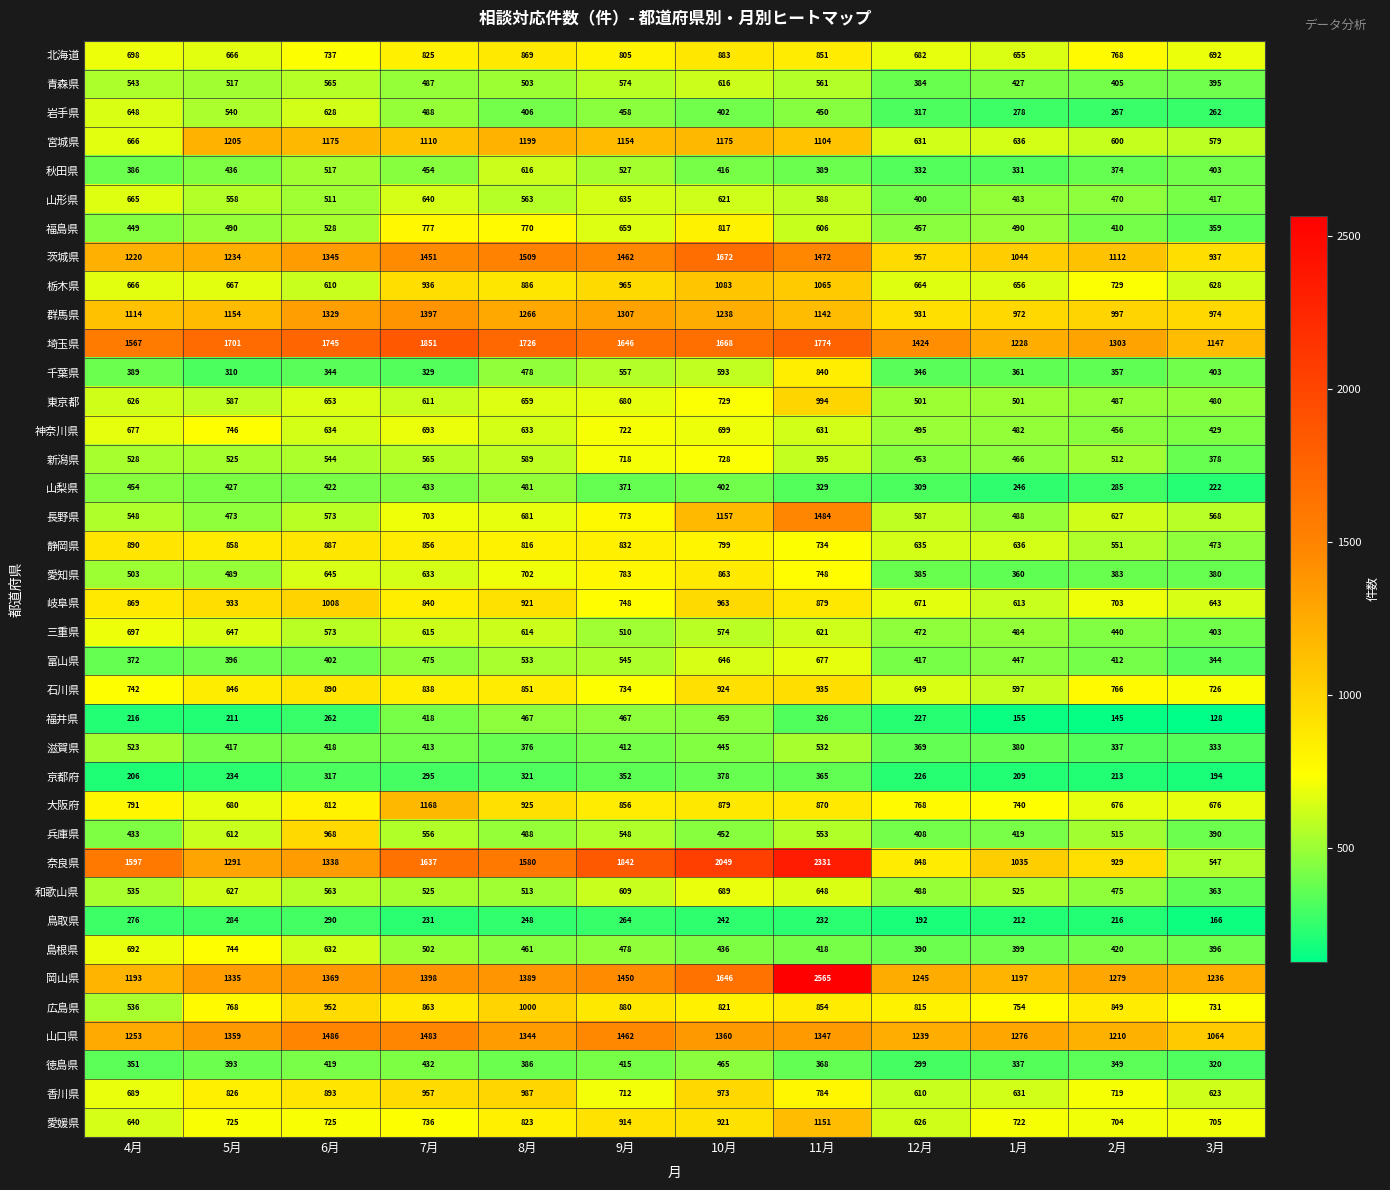

At 5月, list the series in order from largest to smallest.

埼玉県, 山口県, 岡山県, 奈良県, 茨城県, 宮城県, 群馬県, 岐阜県, 静岡県, 石川県, 香川県, 広島県, 神奈川県, 島根県, 愛媛県, 大阪府, 栃木県, 北海道, 三重県, 和歌山県, 兵庫県, 東京都, 山形県, 岩手県, 新潟県, 青森県, 福島県, 愛知県, 長野県, 秋田県, 山梨県, 滋賀県, 富山県, 徳島県, 千葉県, 鳥取県, 京都府, 福井県